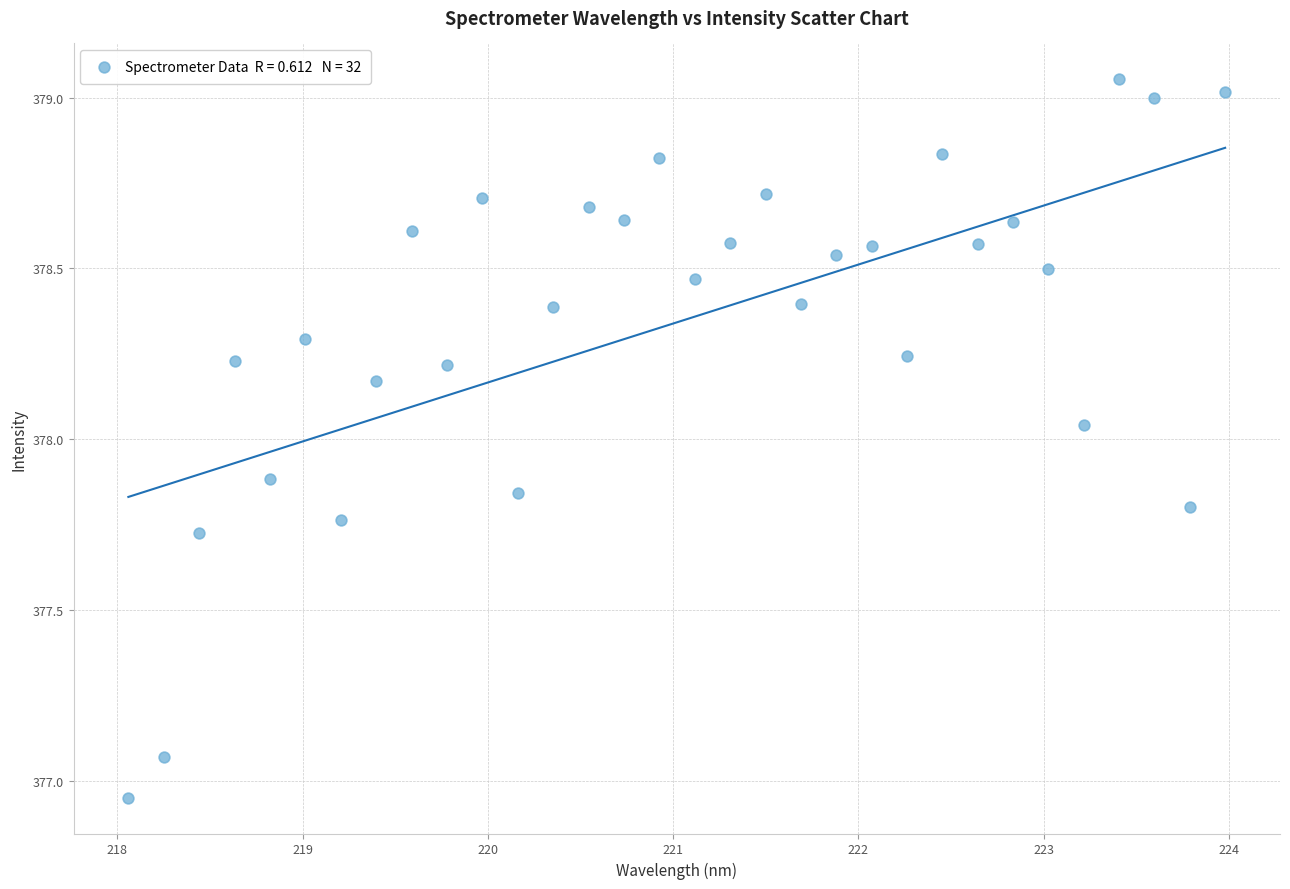

What is the range of Y values (max minus min)?

2.1